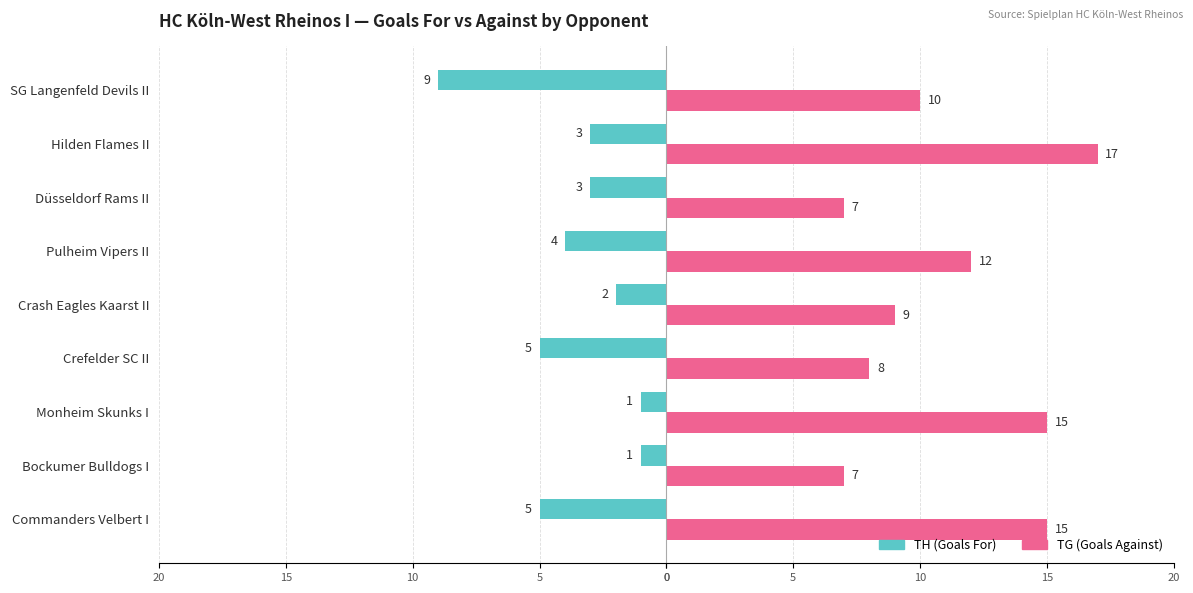

List the series in order of their overall mean, lowest first.

TH (Goals For), TG (Goals Against)